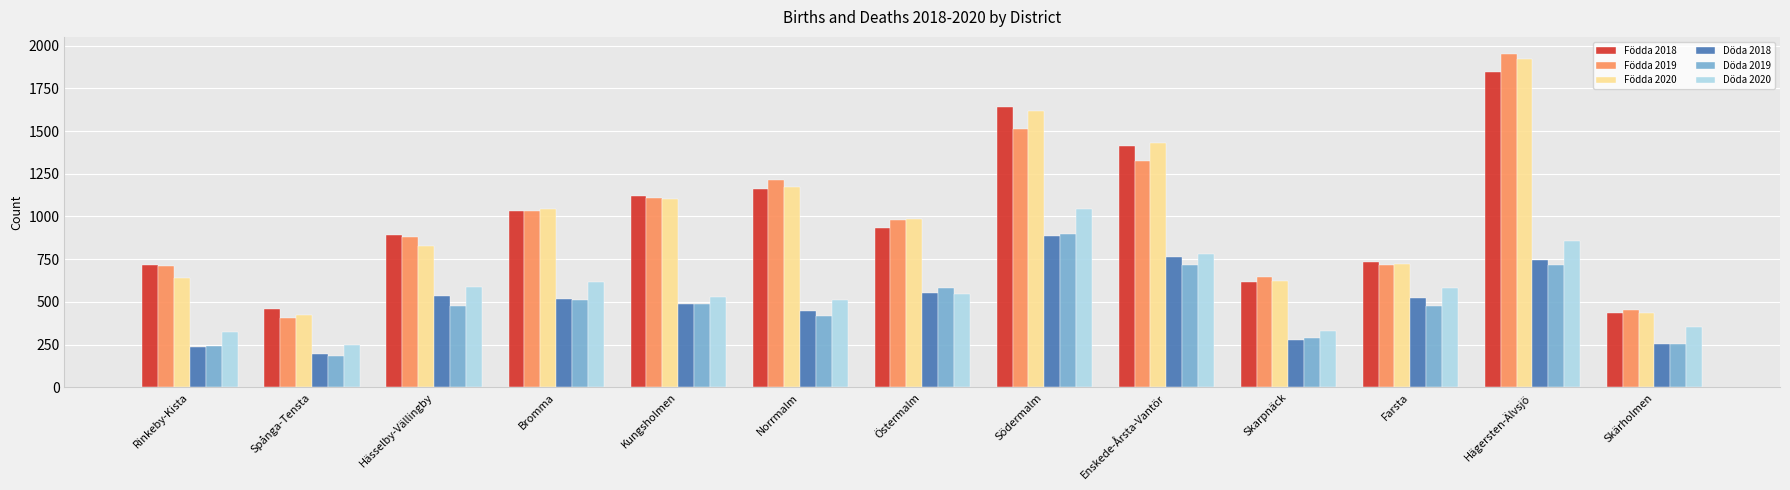

Which series has the widest spread of values?

Födda 2019